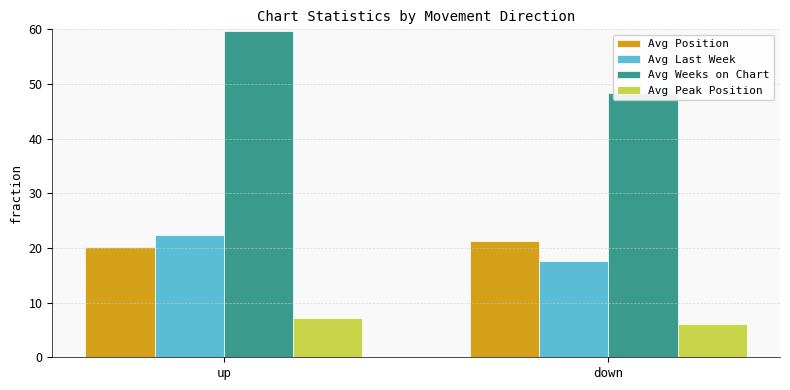

At which label is Avg Peak Position closest to 6?

down